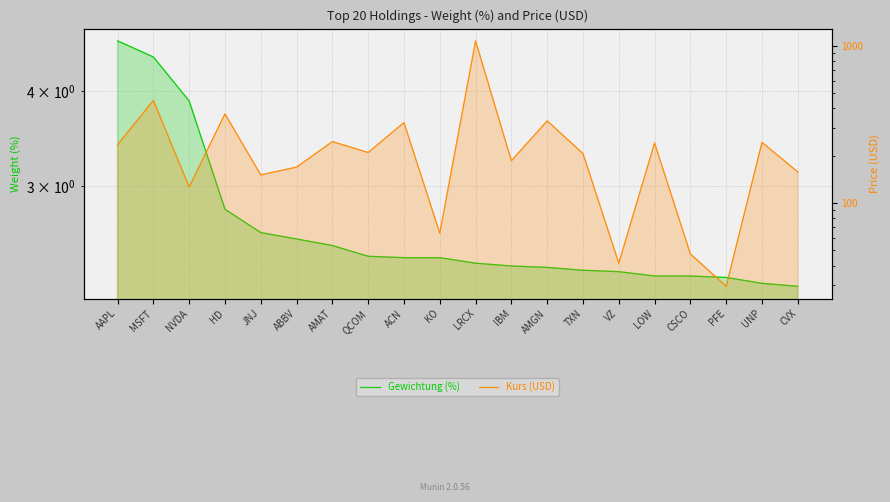

At how many categories does at least one series exceed 972?

1